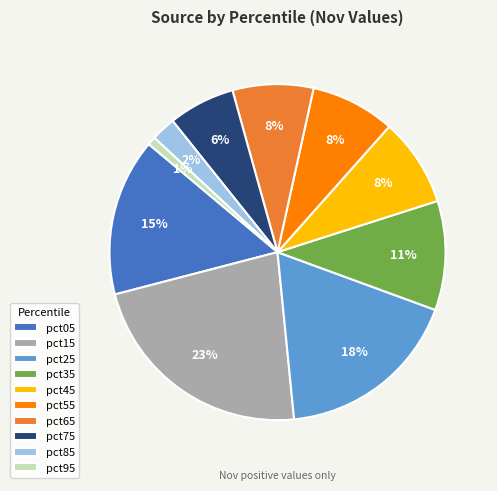

Is it true that pct85 is 2% of the pie?

True